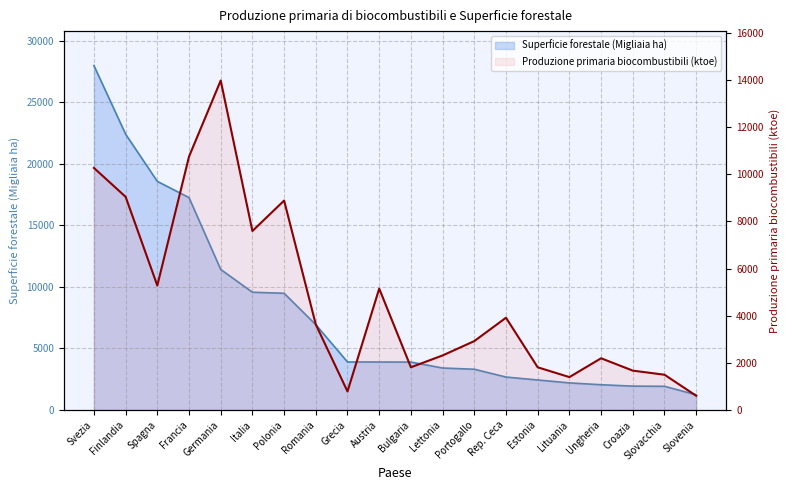

What is the ratio of the value at Polonia to the value at Finlandia?

1.0